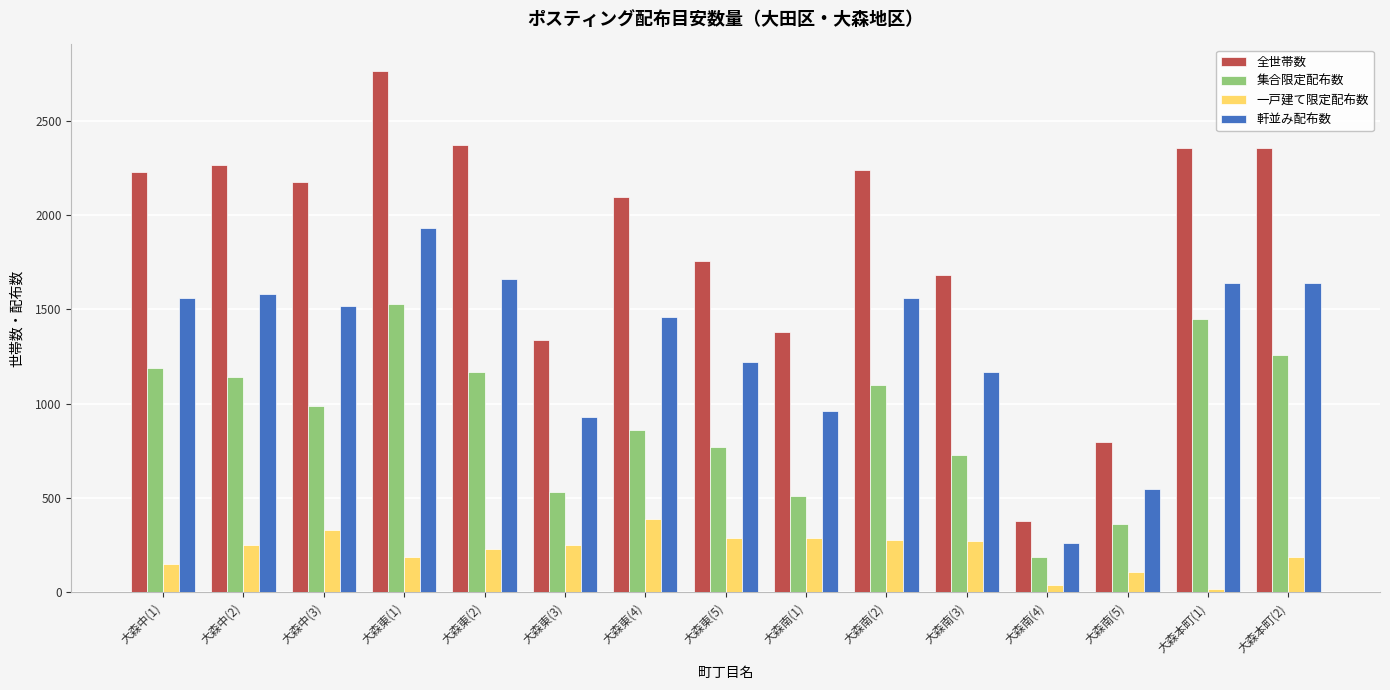

What is the approximate value of 軒並み配布数 at 大森本町(1)?

1640